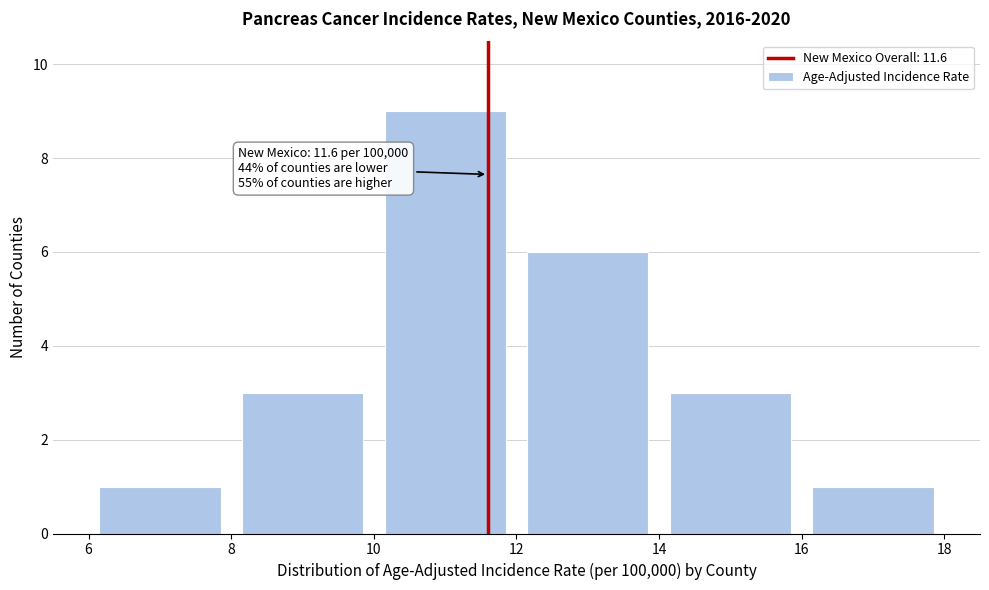

Which range on the x-axis has the tallest bar?

10 to 12